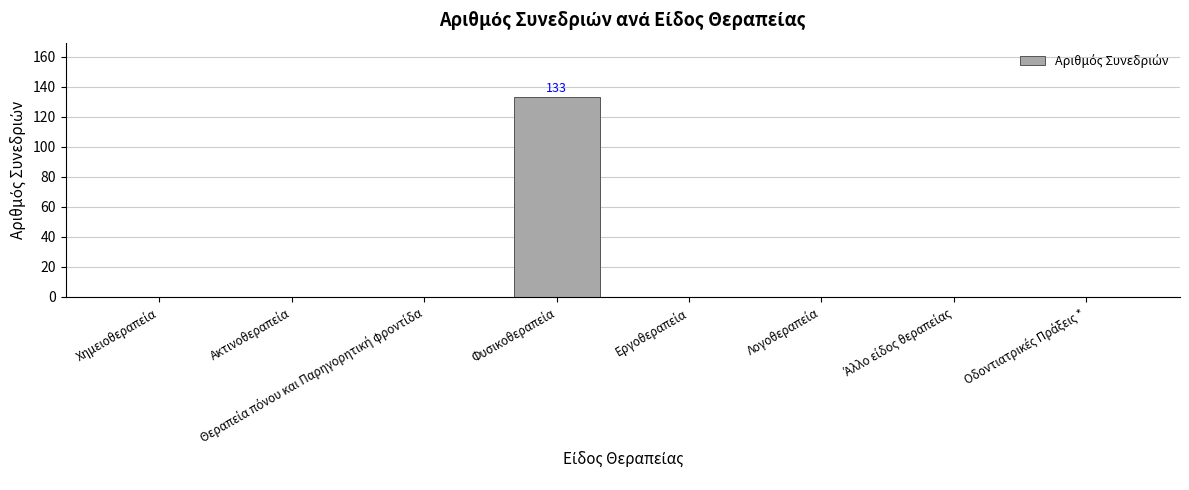

Are the bars grouped side by side (vs. stacked)?

No